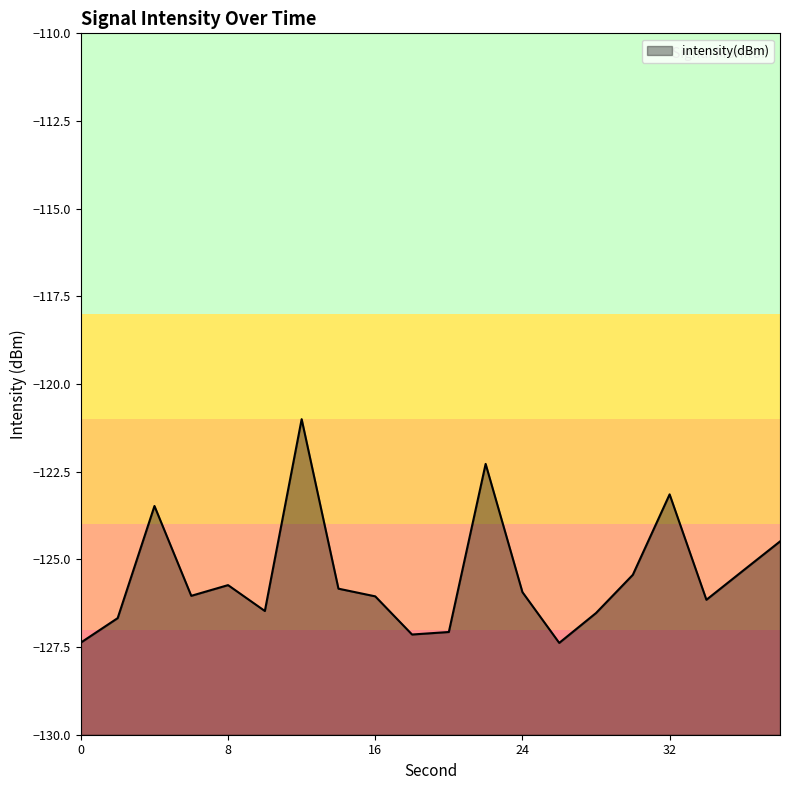

What is the difference between the second highest and second lowest values?

5.1